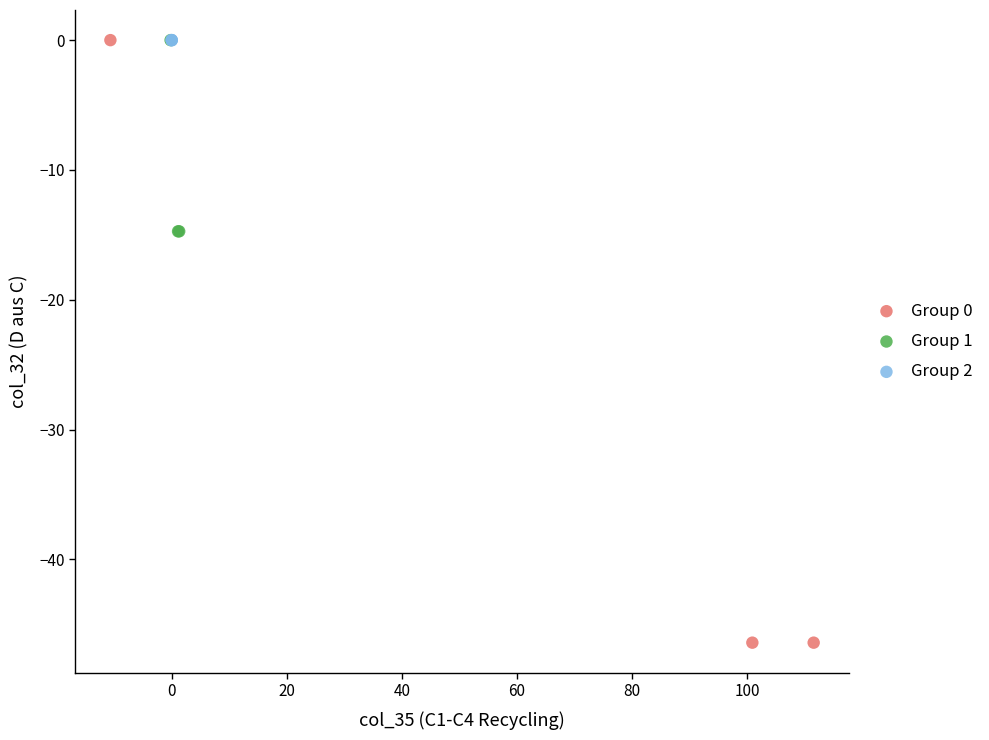

Which series contains the lowest Y value?

Group 0